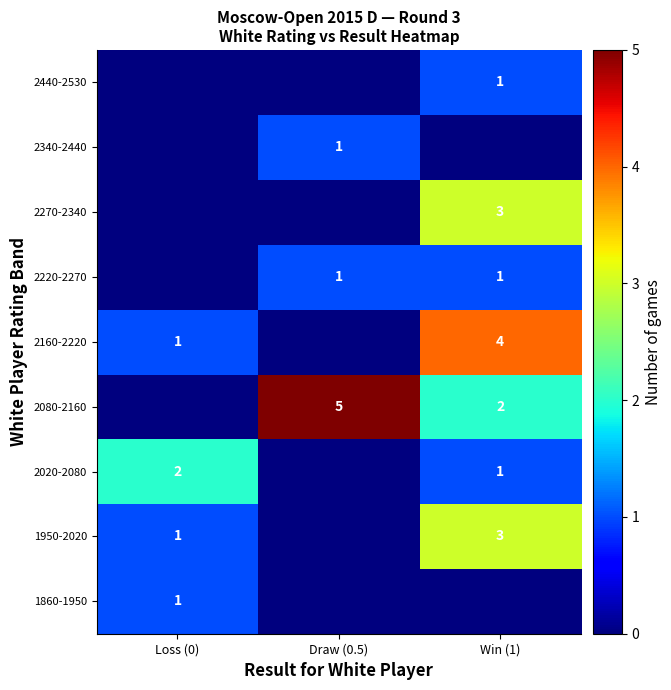

The 2160-2220 series shows 4 at Win (1). True or false?

True